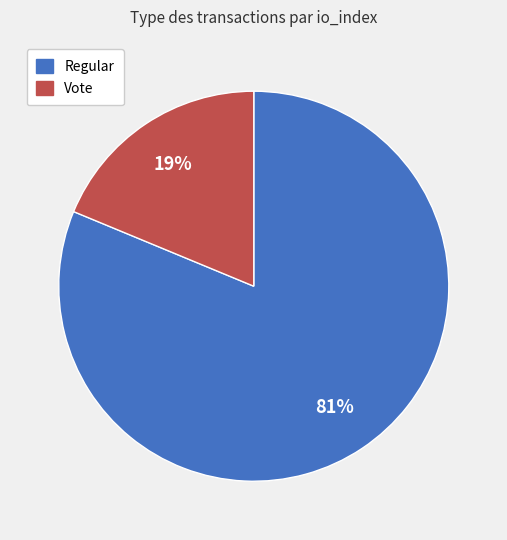

To the nearest percent, what is the average slice percentage?

50%